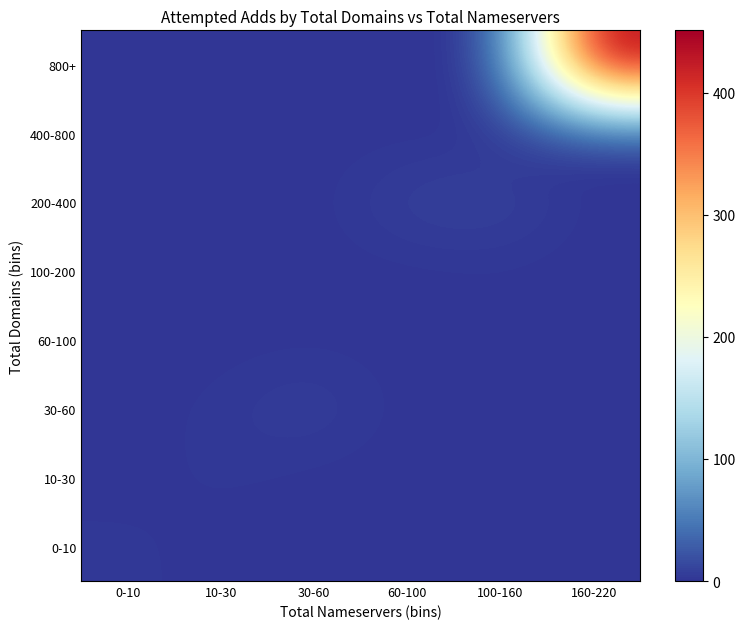

At which category does the chart reach its minimum across all series?

10-30